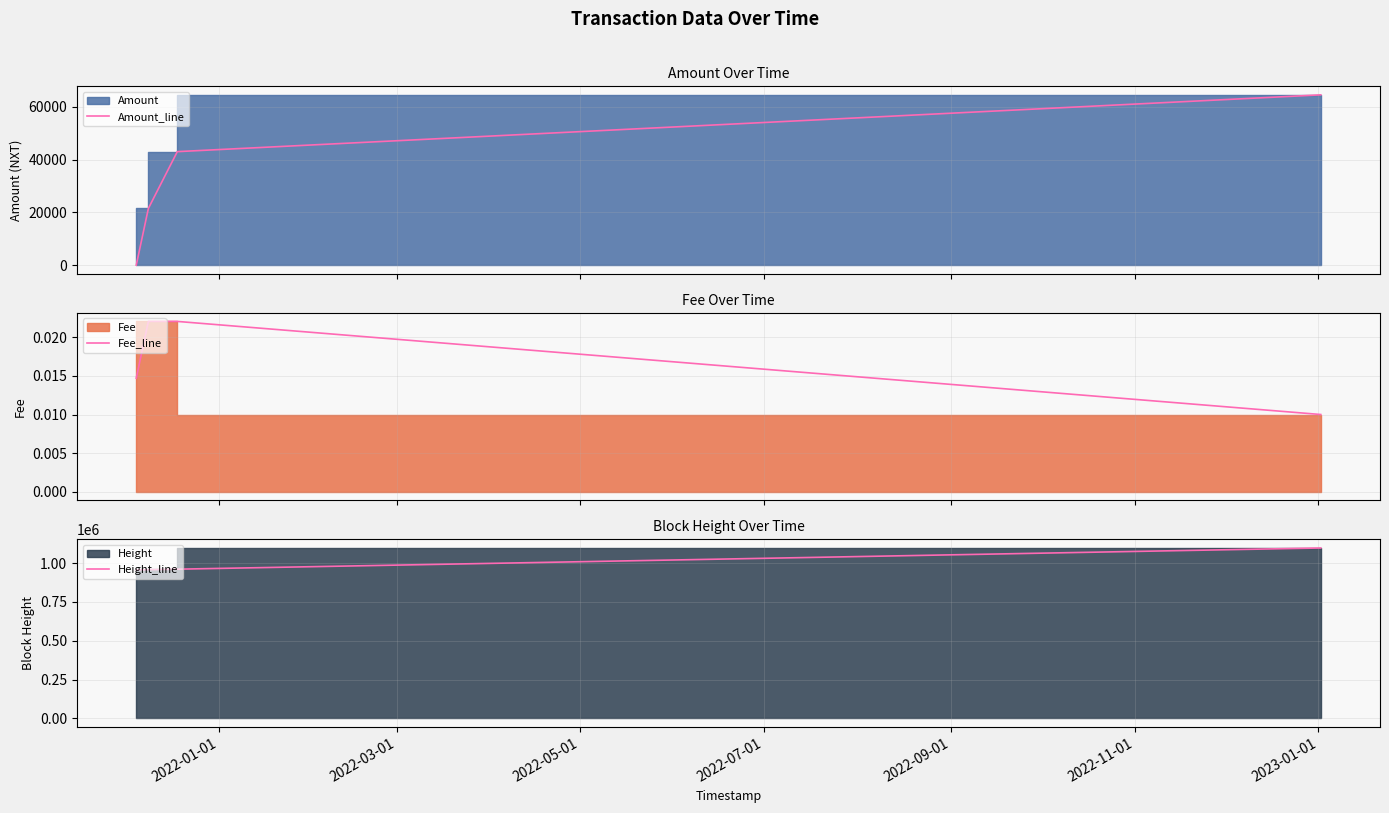

True or false: Height_line has a value of 1898172.0 at 2022-07-01.

False